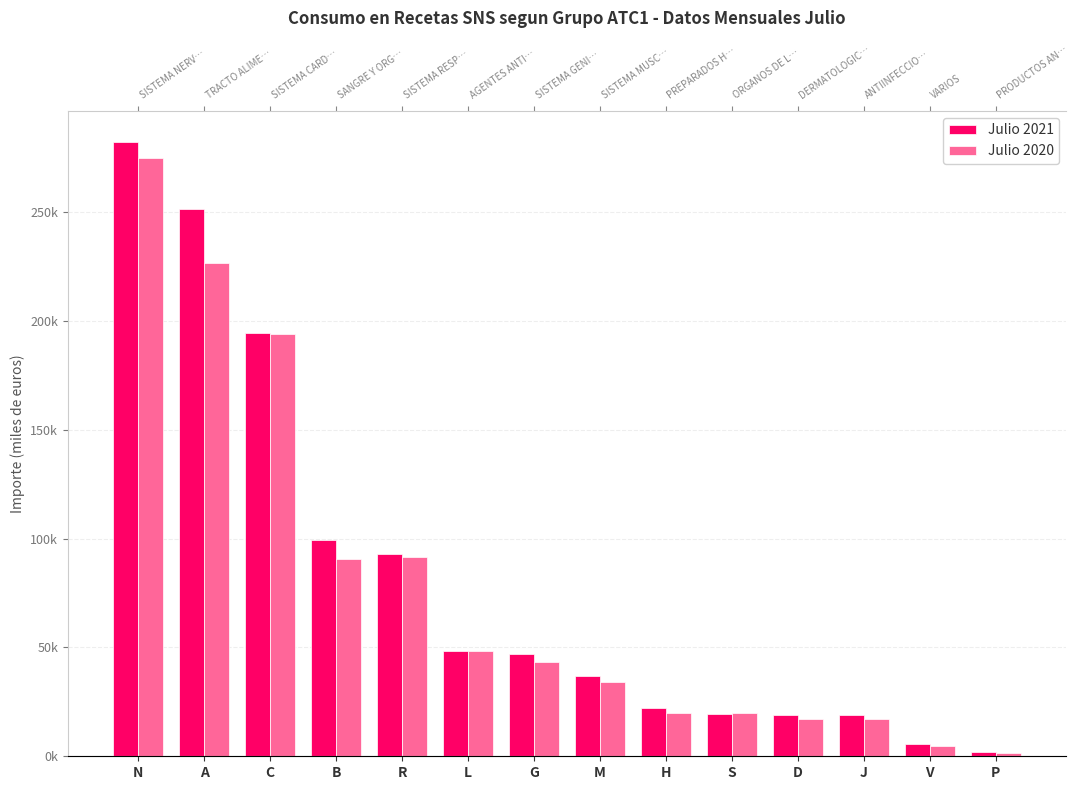

At which label is Julio 2021 closest to 142208?

B